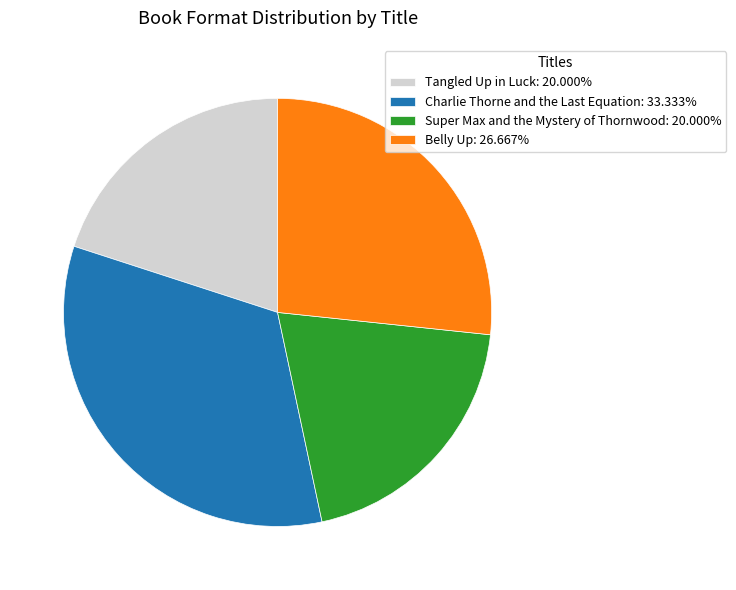

What is the ratio of the value at Tangled Up in Luck to the value at Super Max and the Mystery of Thornwood?

1.0